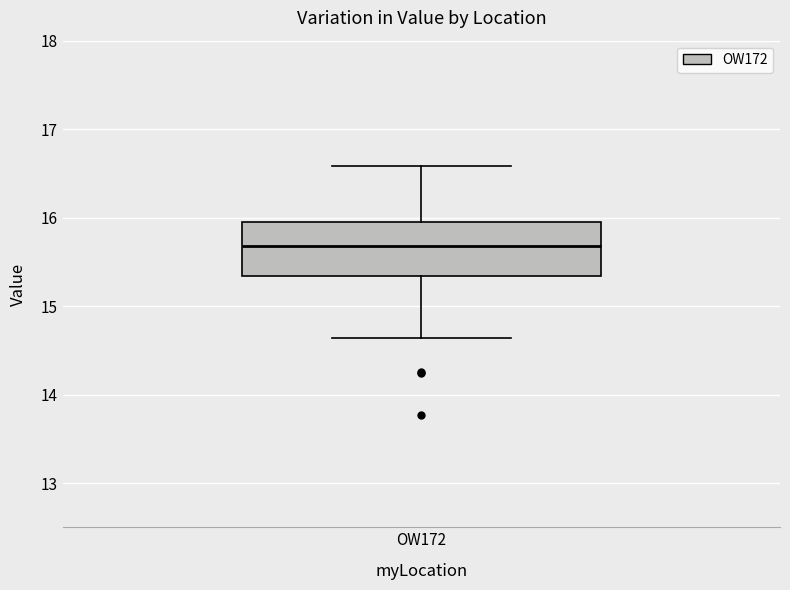

Where is the lower edge of the box for OW172 on the y-axis? The values are not printed on the chart, so give them approximately, as read against the axis.

15.3